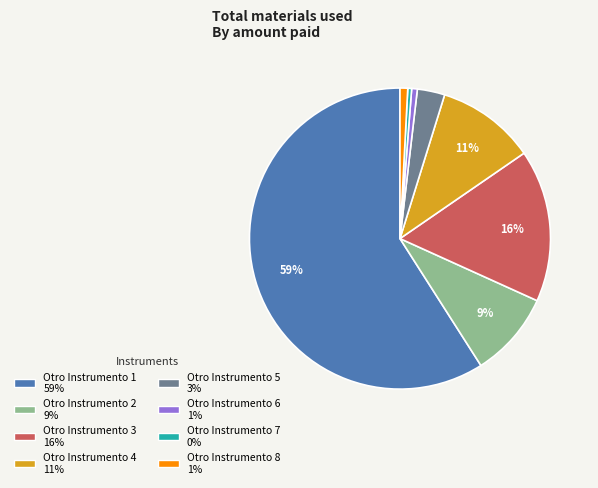

Which category has the biggest portion of the pie?

Otro Instrumento 1